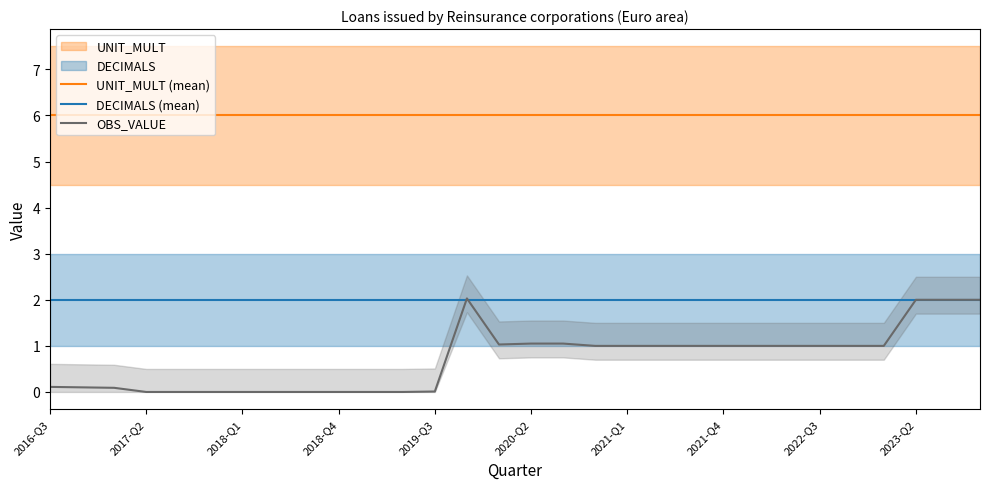

True or false: DECIMALS (mean) and UNIT_MULT (mean) cross at least once.

False